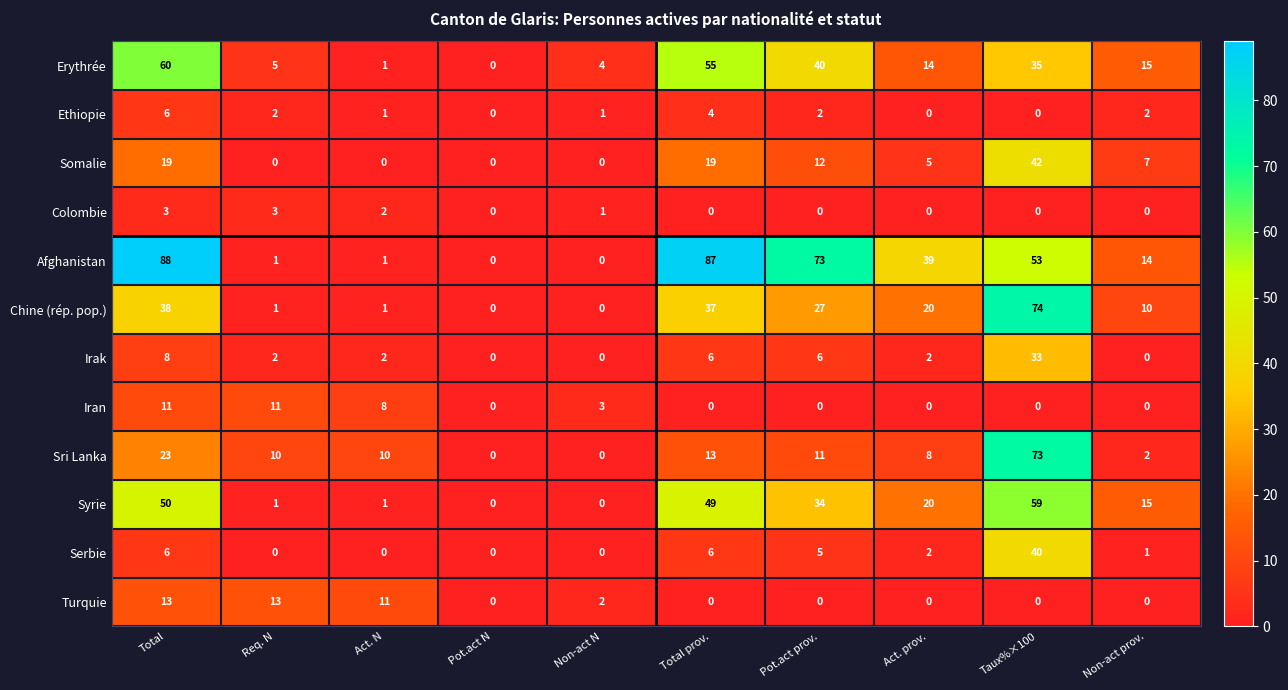

Between Non-act N and Non-act prov., which series saw the biggest shift?

Syrie